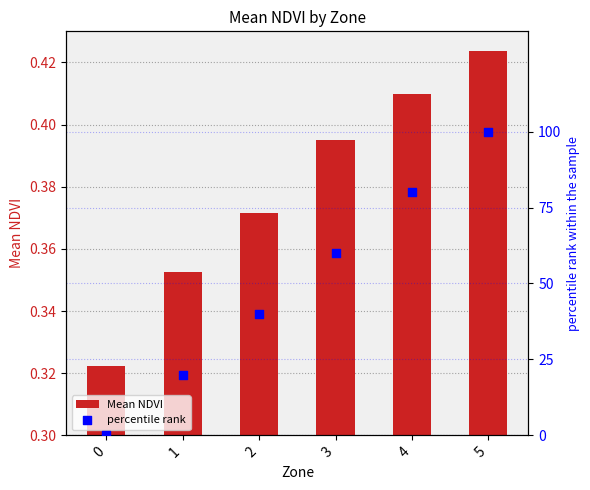

What are all the series names shown in the legend?

Mean NDVI, percentile rank